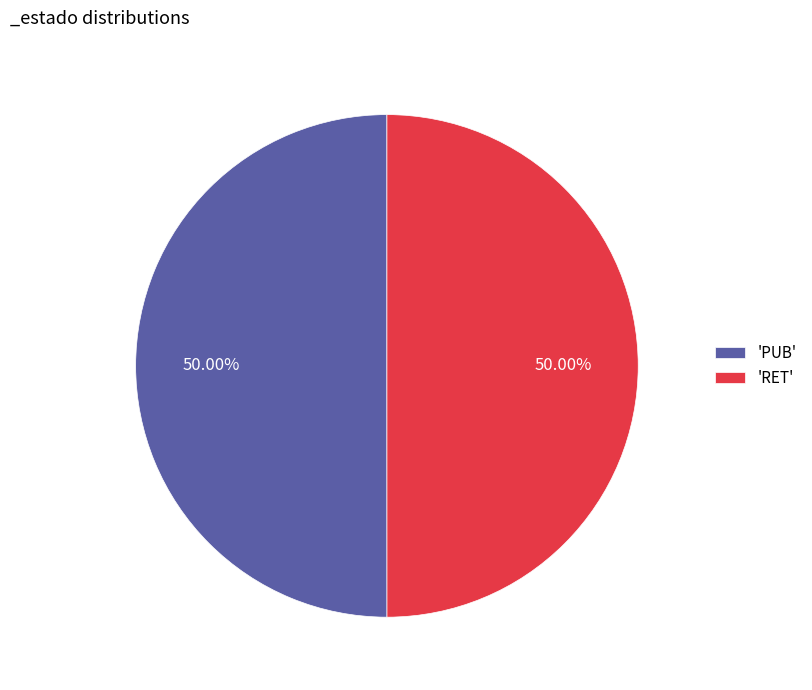

Approximately how many times larger is the value at 'PUB' compared to 'RET'?

1.0